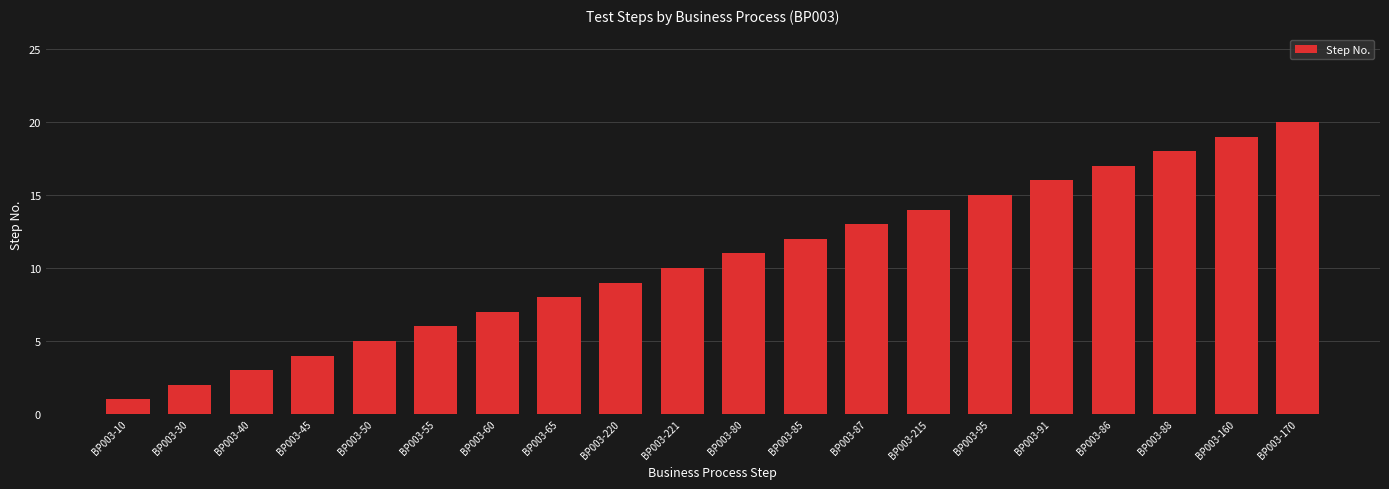

The chart shows a value of 15 at BP003-95. True or false?

True